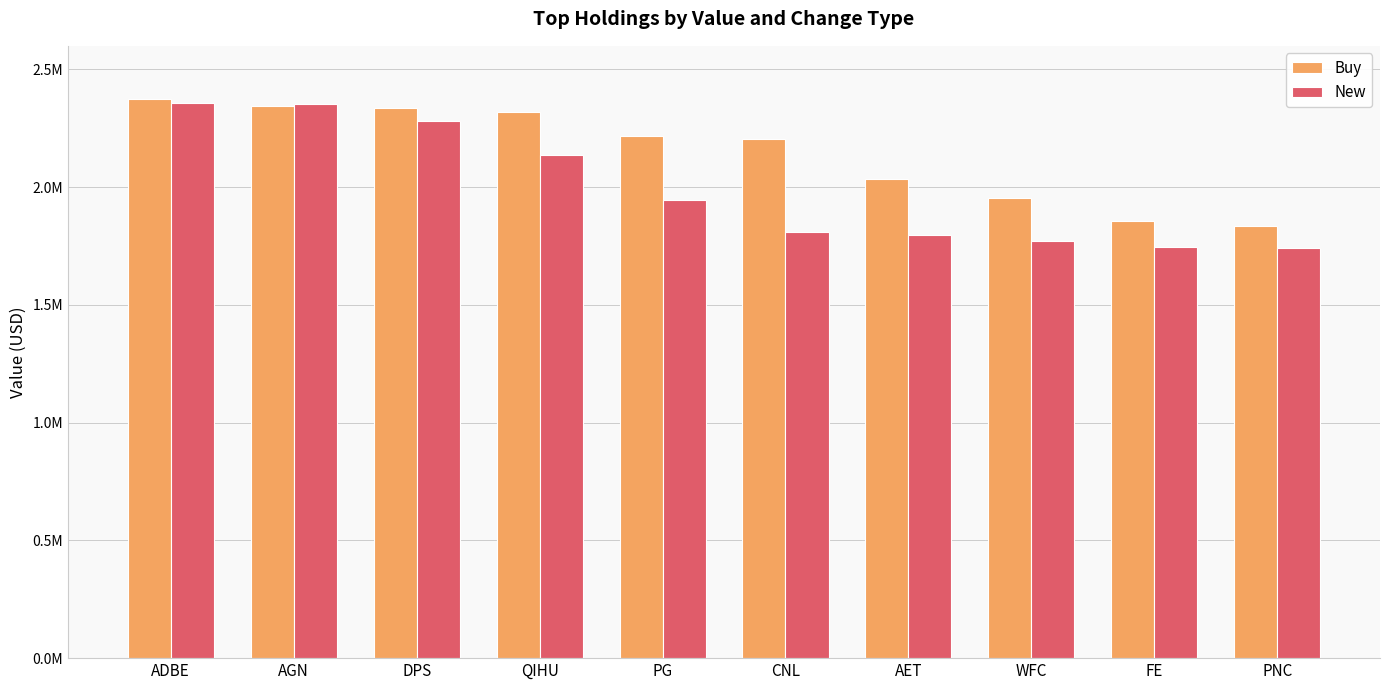

Which series has the widest spread of values?

New